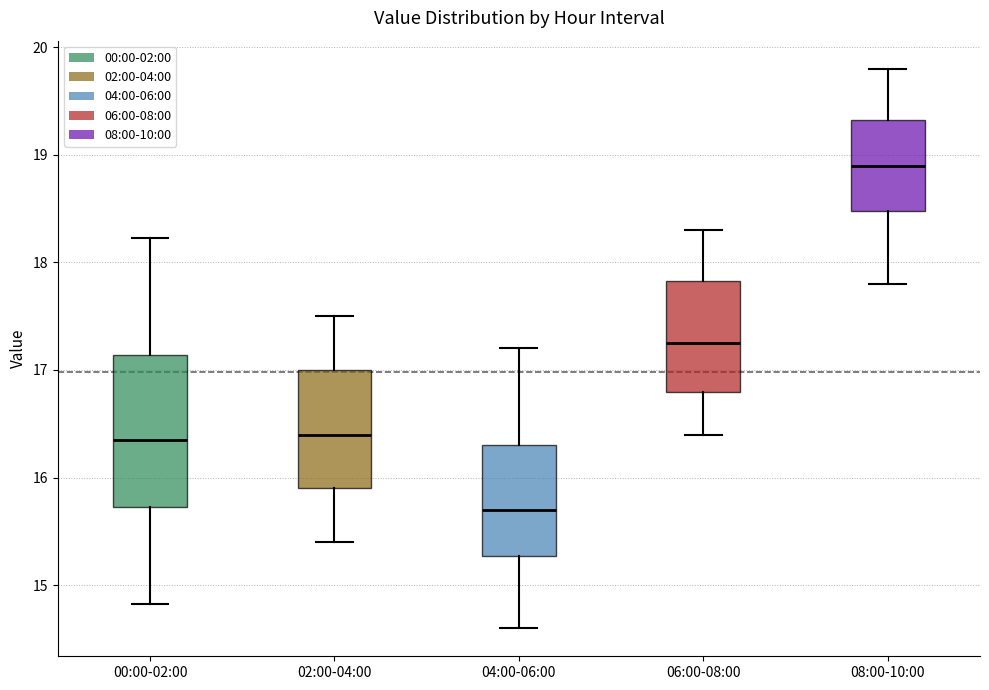

Where does the upper whisker of the box for 08:00-10:00 end on the y-axis? The values are not printed on the chart, so give them approximately, as read against the axis.

19.8